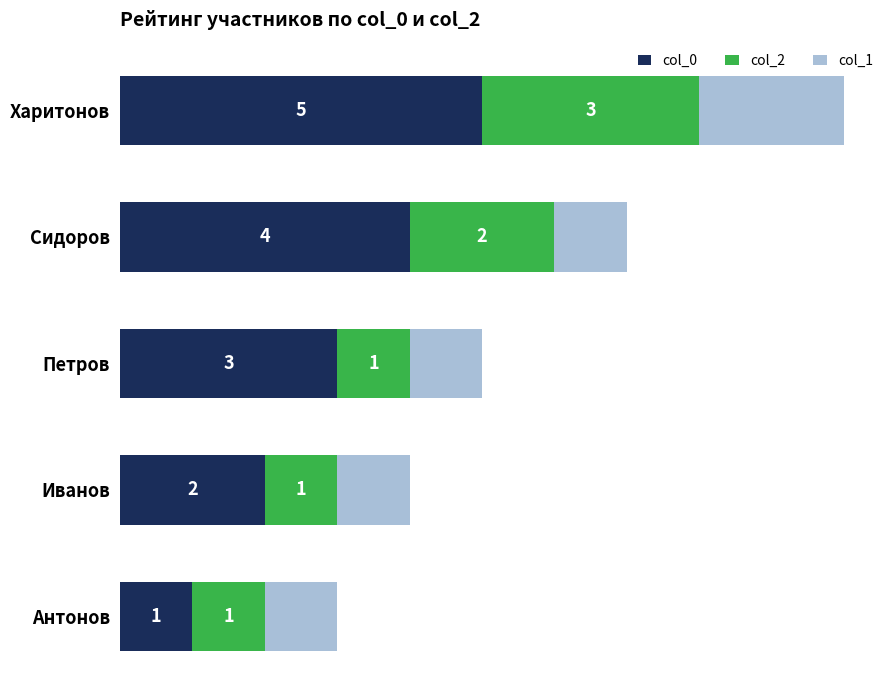

At which label is col_0 closest to 3?

Петров